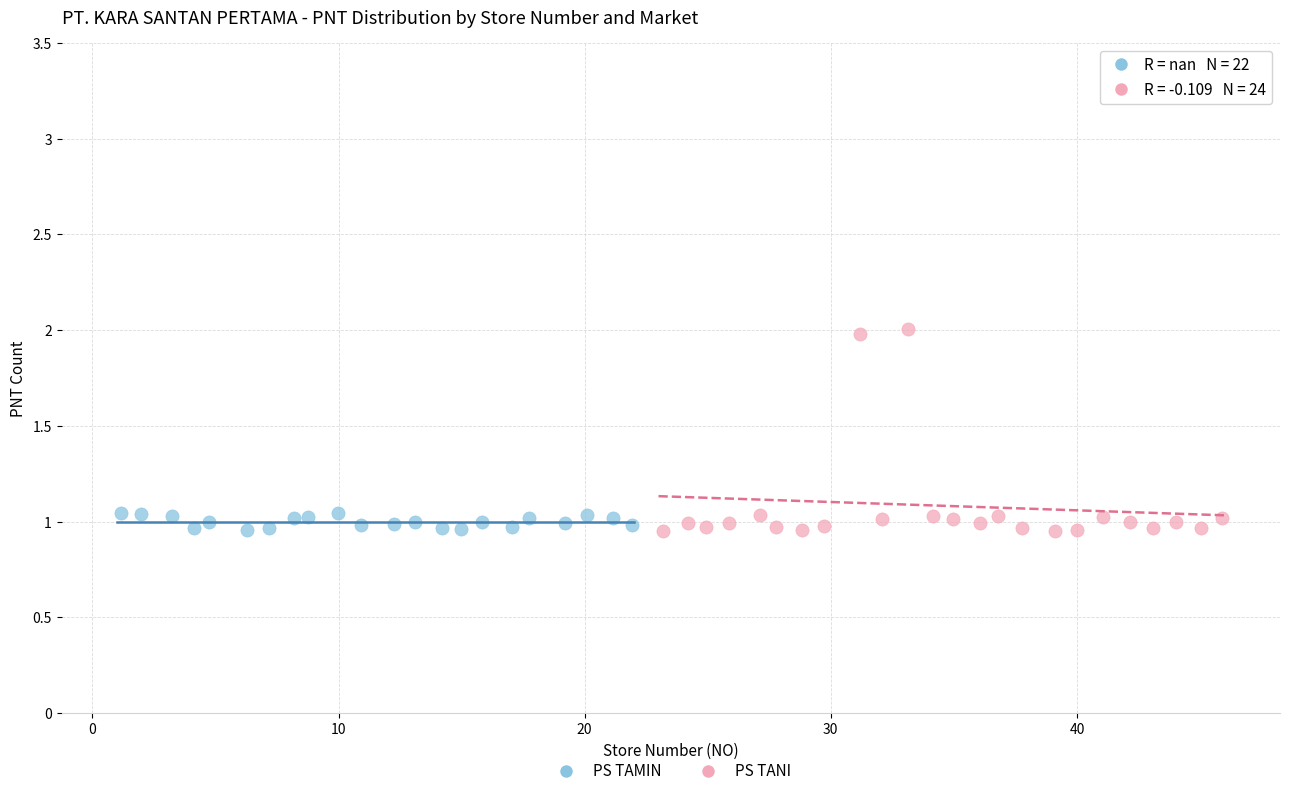

Which series reaches the maximum Y coordinate?

PS TANI